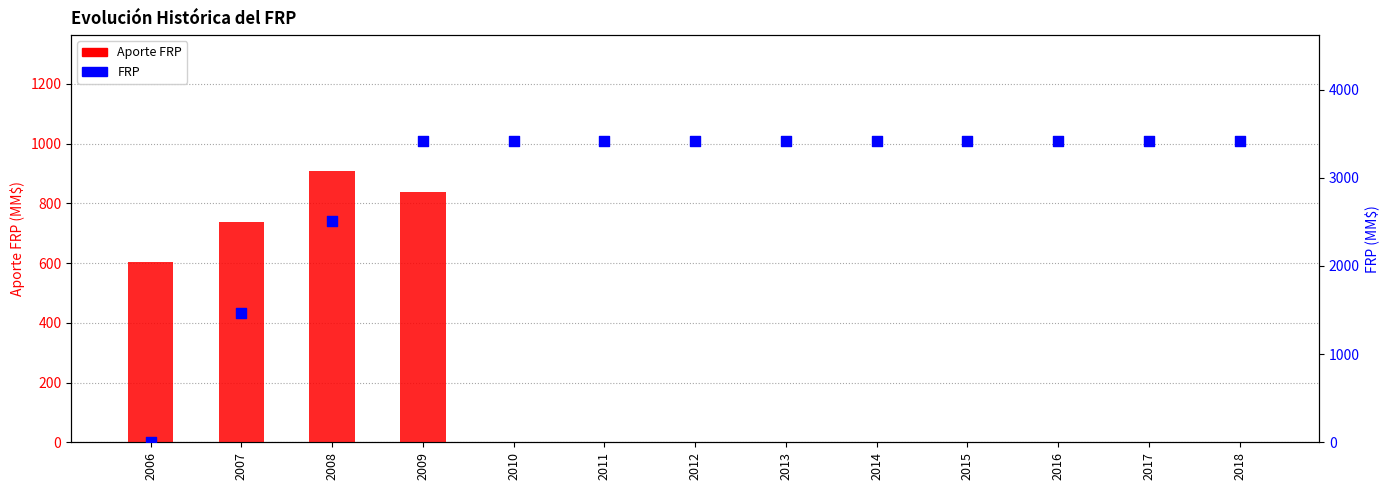

Which series reaches the maximum Y coordinate?

FRP